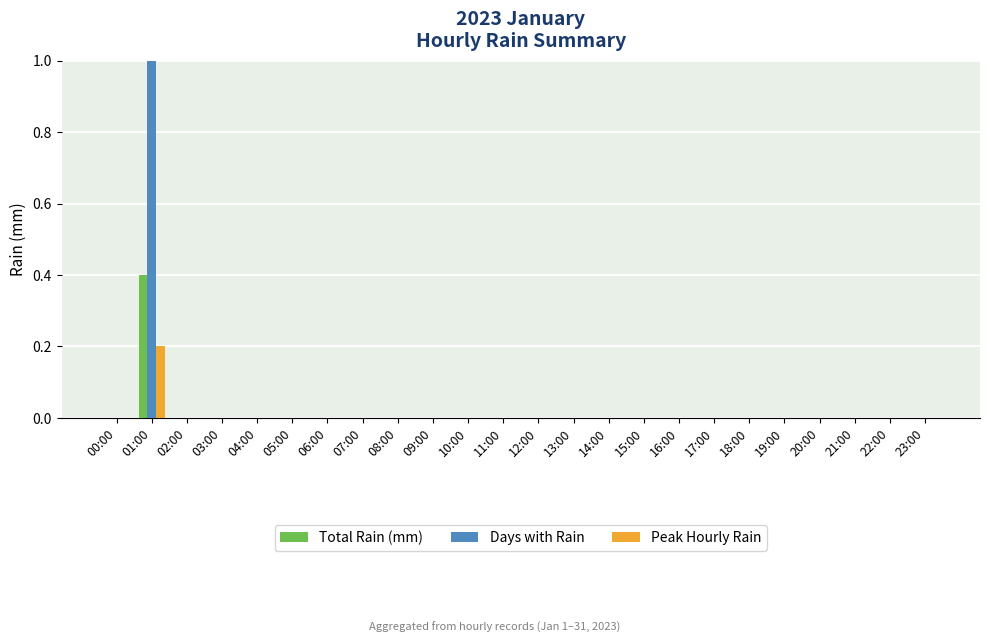

What is the sum of all Peak Hourly Rain values?

0.2